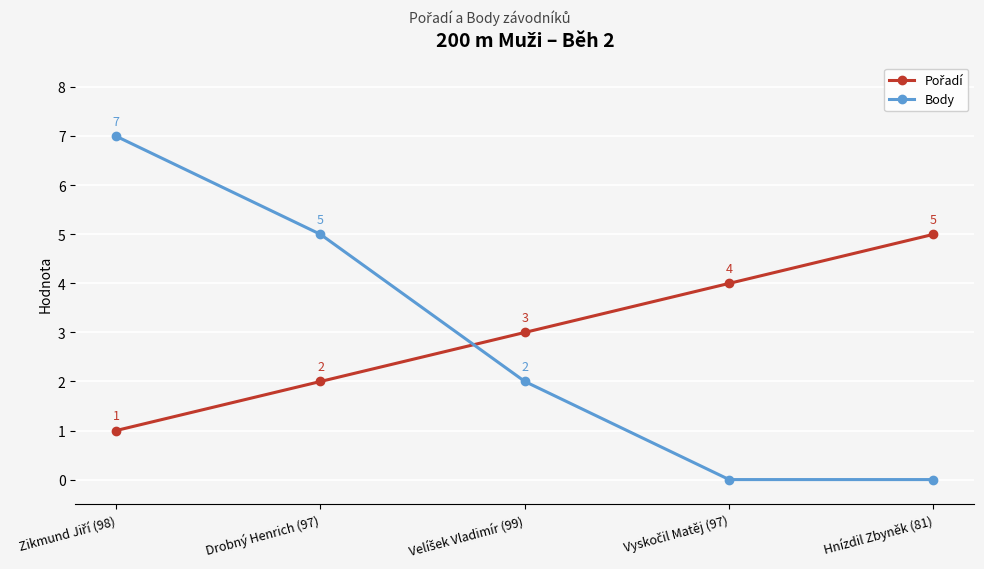

Count the Body values in the range 0 to 5.

4